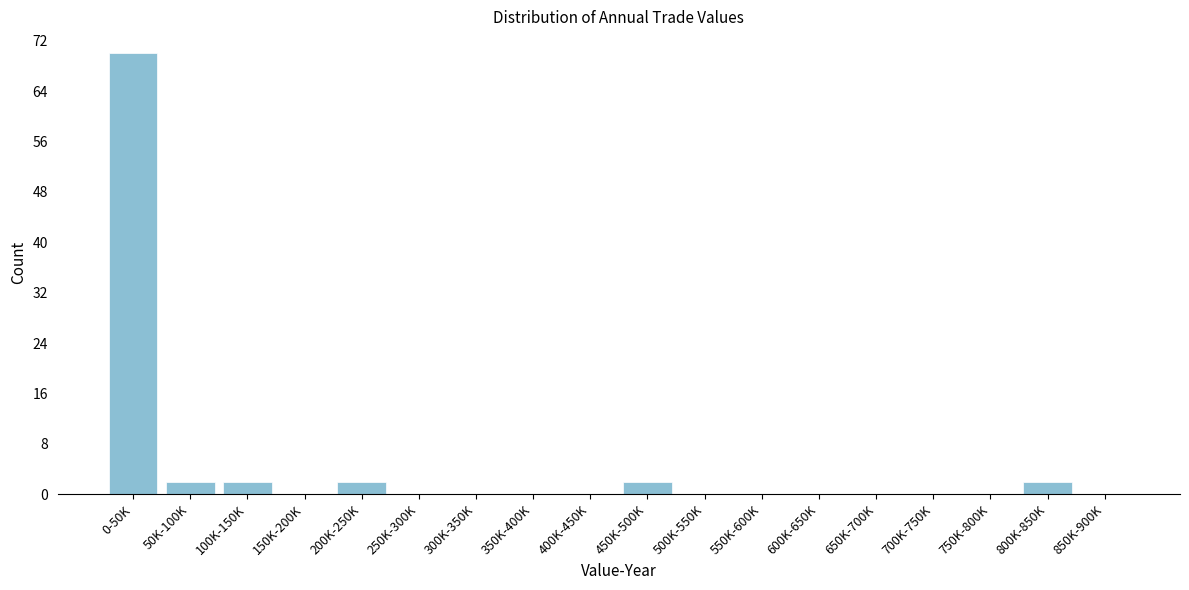

Reading left to right, transcribe all the data shown in this chart.

0-50K=70	50K-100K=2	100K-150K=2	150K-200K=0	200K-250K=2	250K-300K=0	300K-350K=0	350K-400K=0	400K-450K=0	450K-500K=2	500K-550K=0	550K-600K=0	600K-650K=0	650K-700K=0	700K-750K=0	750K-800K=0	800K-850K=2	850K-900K=0